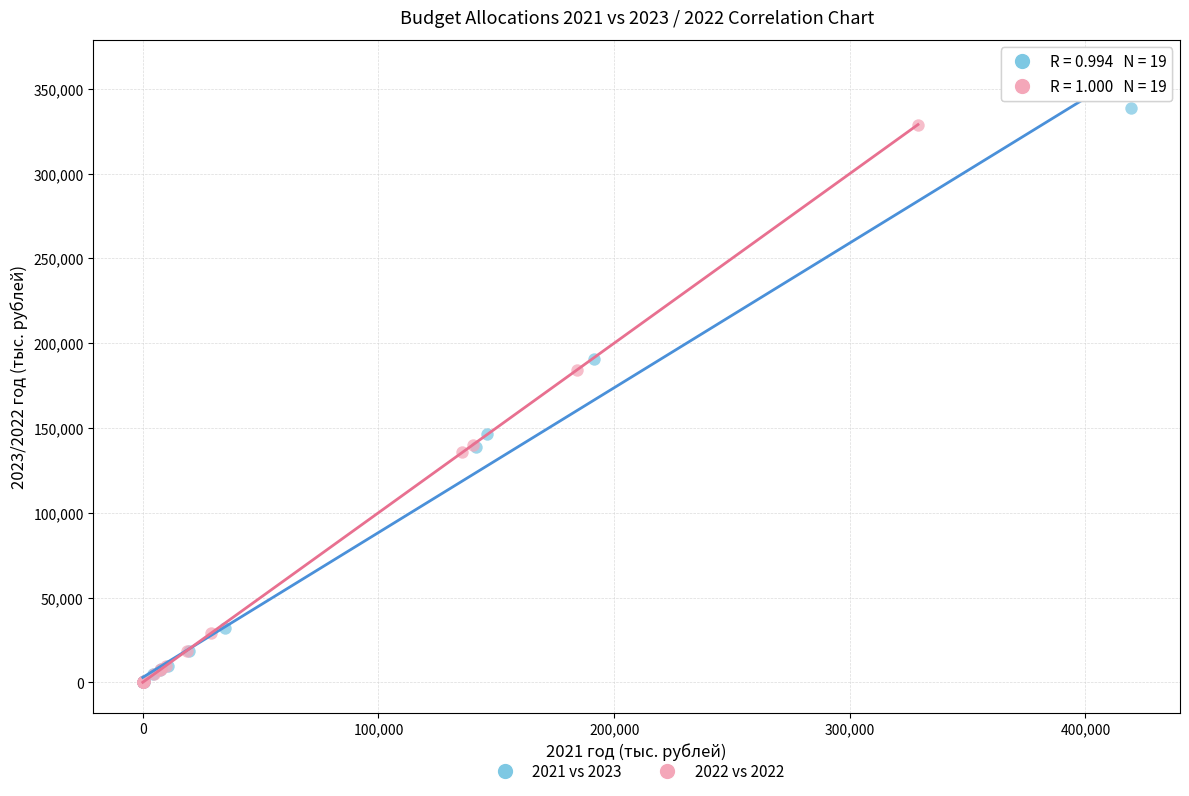

What are all the series names shown in the legend?

2021 vs 2023, 2022 vs 2022